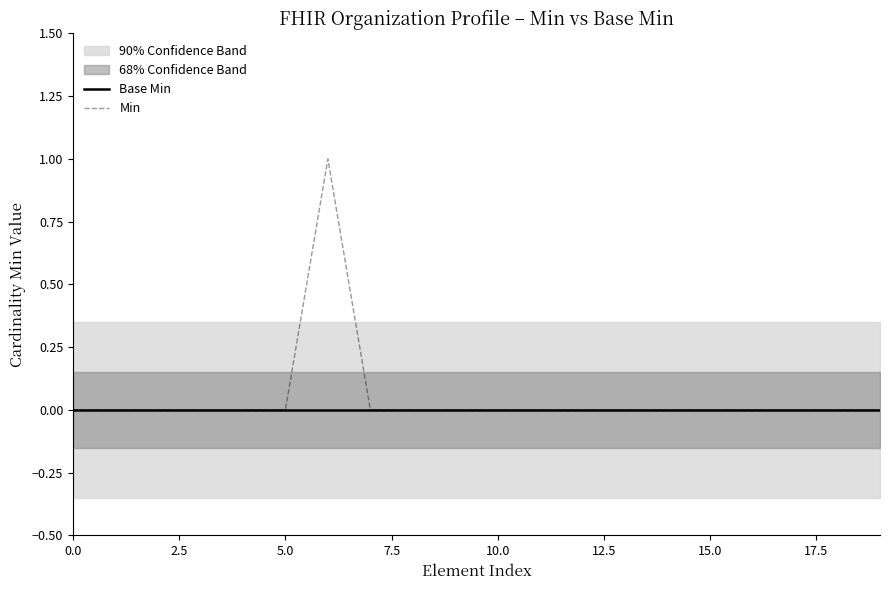

How many Min values are between 0 and 1?

20